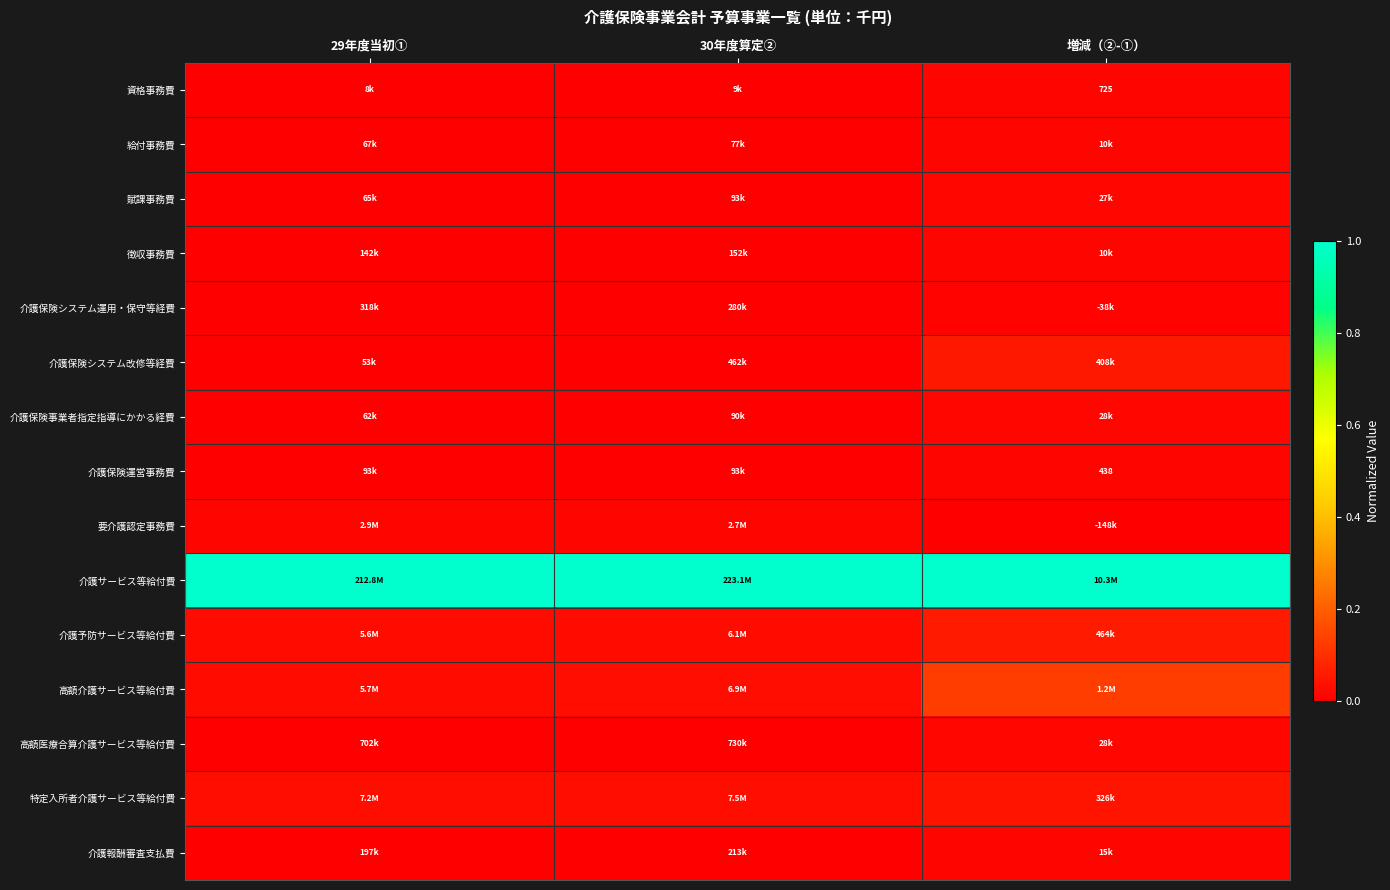

What is the maximum value for 高額介護サービス等給付費?

0.1